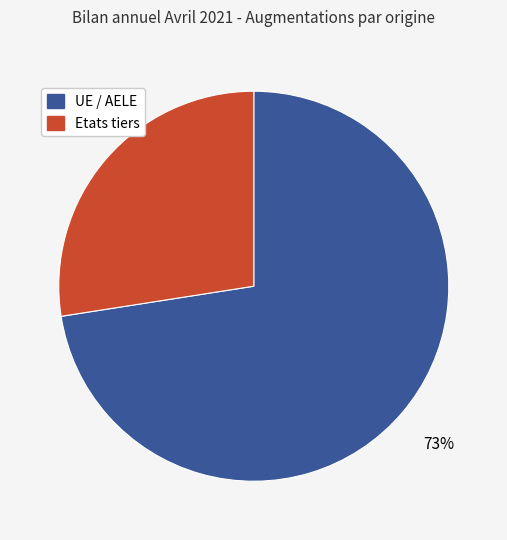

Rank the categories by value from highest to lowest.

UE / AELE, Etats tiers